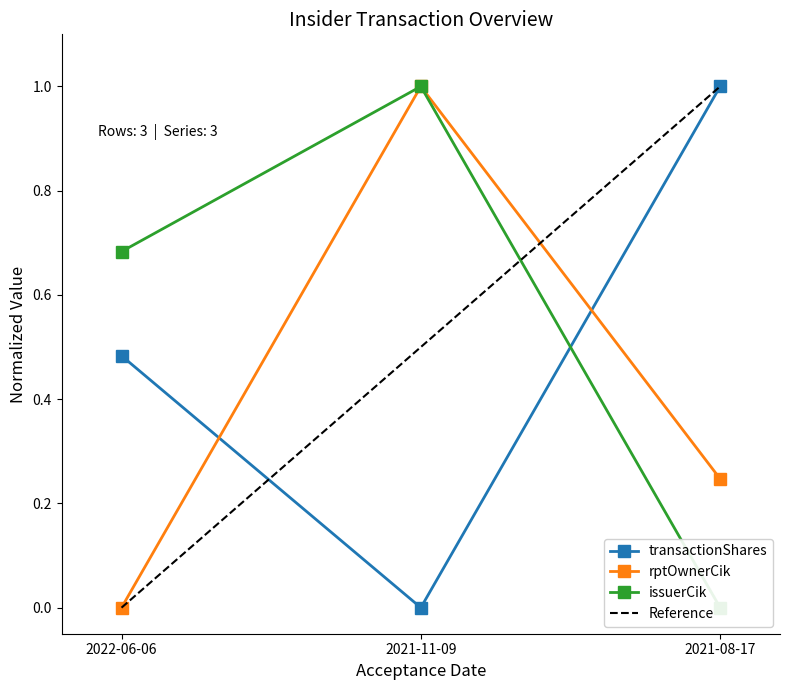

What is the sum of the transactionShares values at 2021-11-09 and 2022-06-06?

0.5